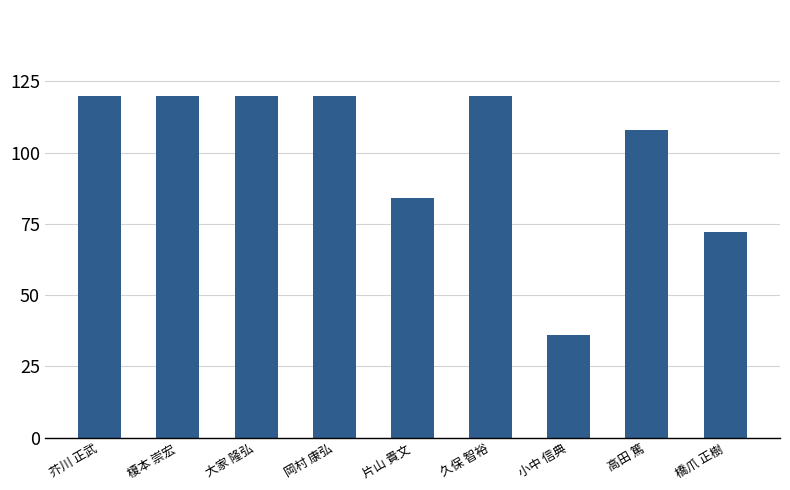

Between 高田 篤 and 岡村 康弘, which is larger?

岡村 康弘